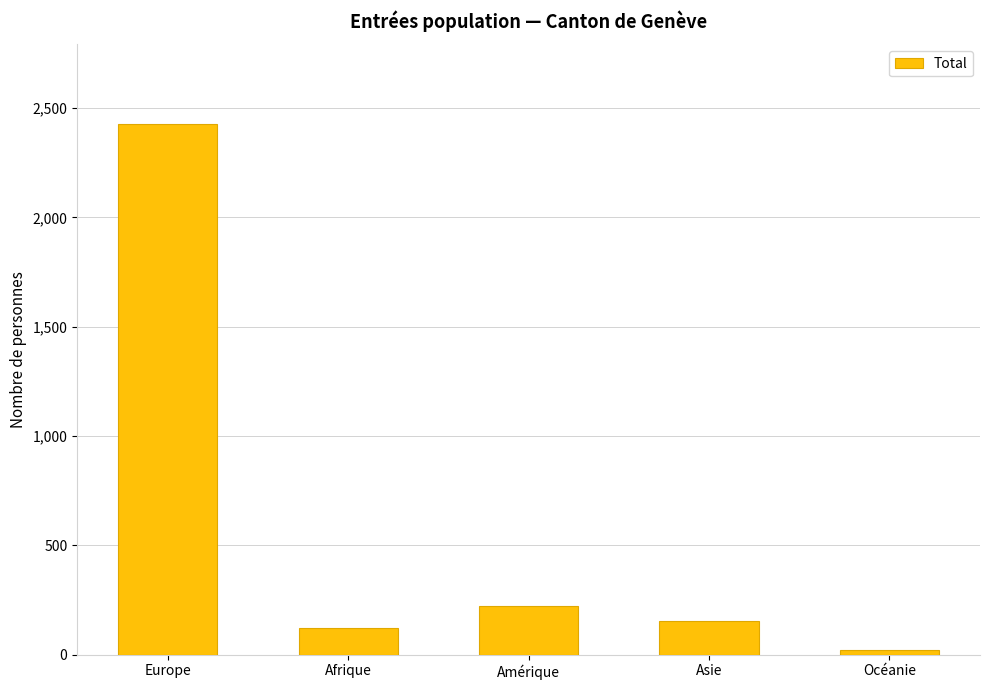

What is the label of the 5th bar from the left?

Océanie